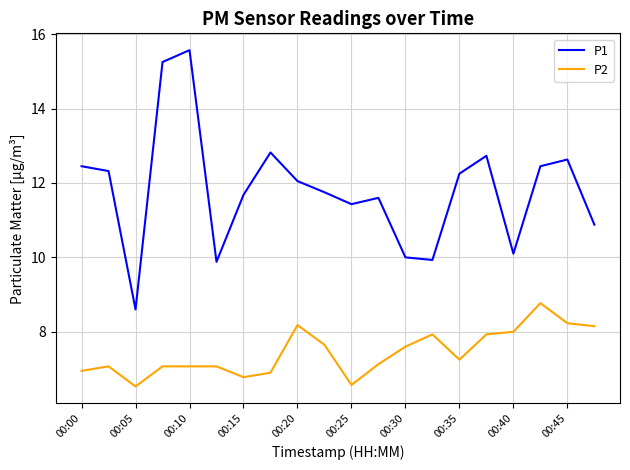

Does the chart have visible grid lines?

Yes